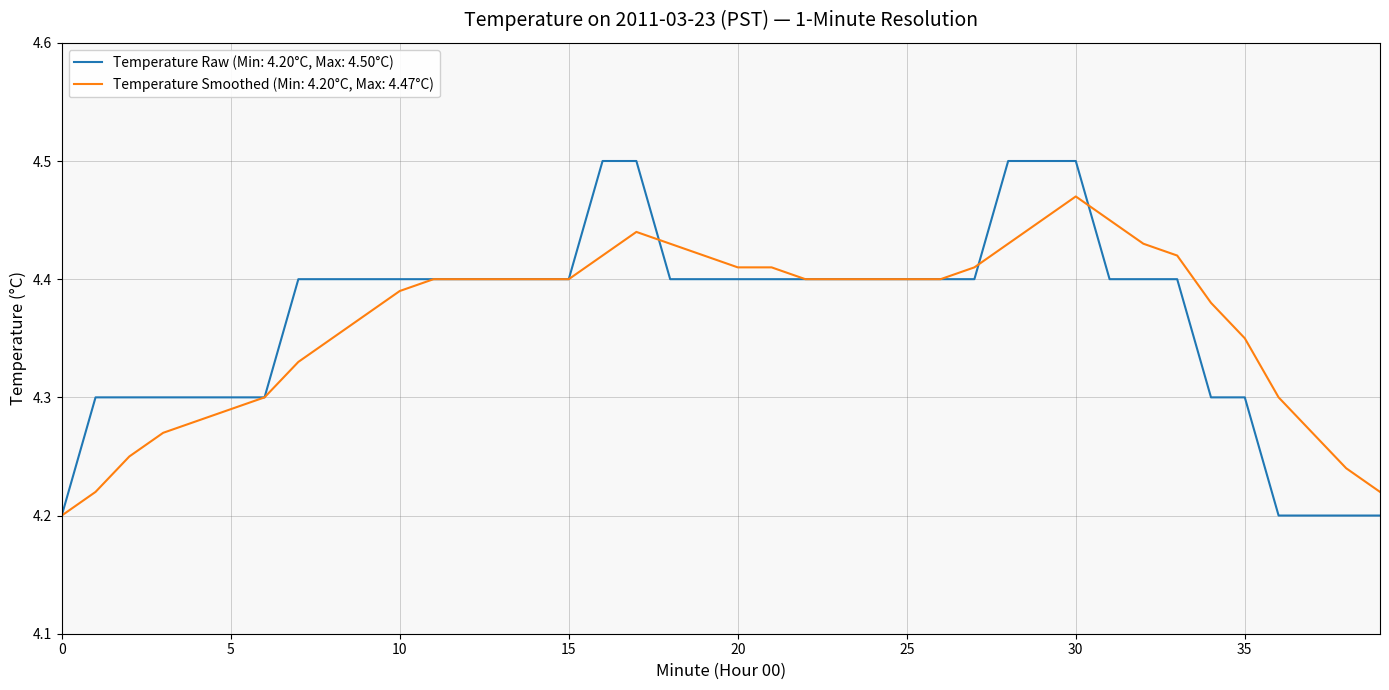

Rank the series by their maximum value, from lowest to highest.

Temperature Smoothed (Min: 4.20°C, Max: 4.47°C), Temperature Raw (Min: 4.20°C, Max: 4.50°C)